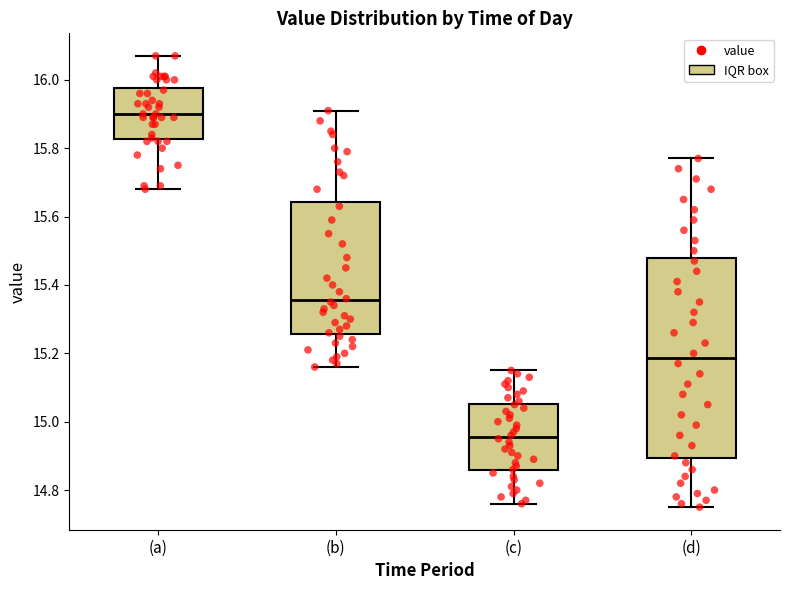

Which box's median line is the highest?

(a)